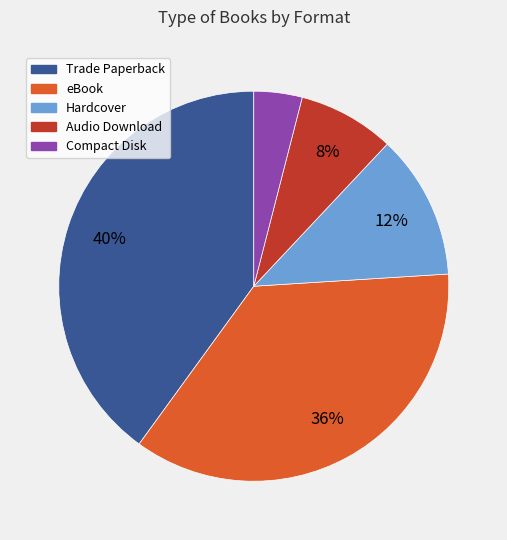

To the nearest percent, what percentage of the pie is Compact Disk?

4%